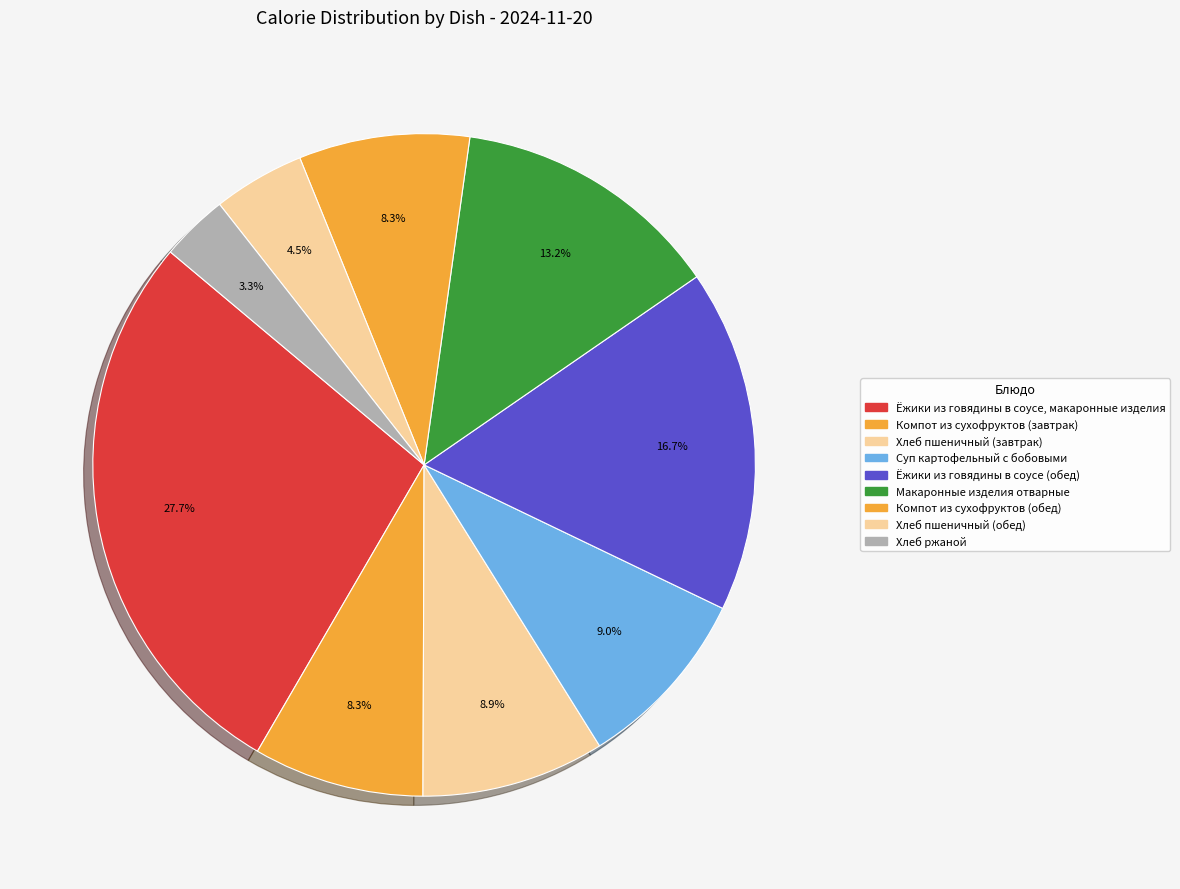

What is the largest slice in the pie chart?

Ёжики из говядины в соусе, макаронные изделия